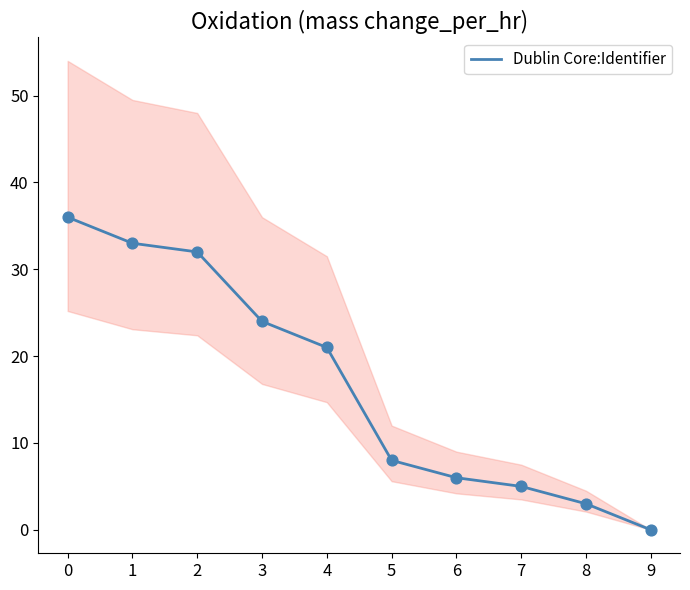

Between 6 and 7, which is larger?

6